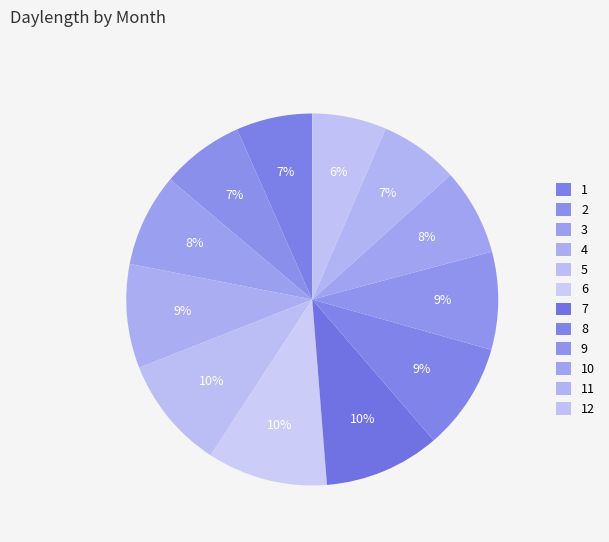

Which slice is the smallest?

12